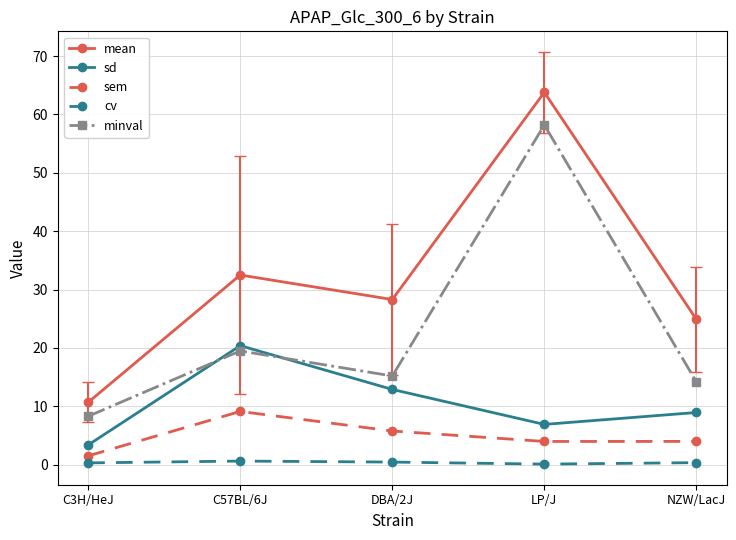

What is the spread (max minus min) of values at NZW/LacJ?

24.5